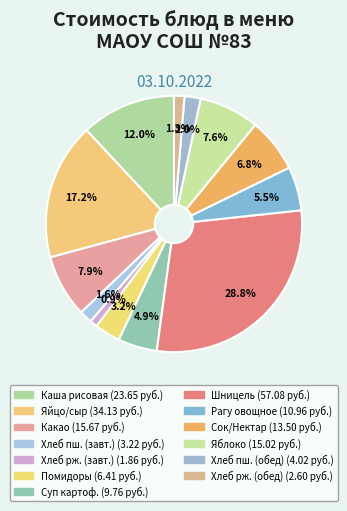

Which category has the smallest portion of the pie?

Хлеб ржано-пшеничный (завтрак)